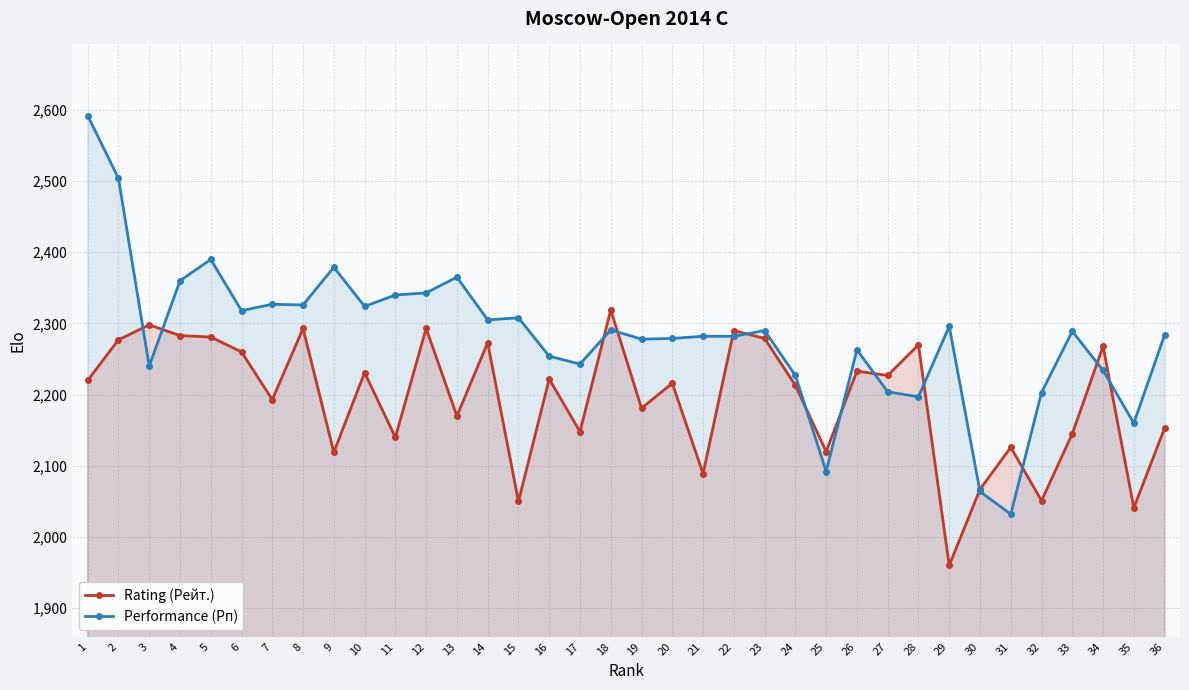

True or false: Rating (Рейт.) and Performance (Рп) intersect in this chart.

True